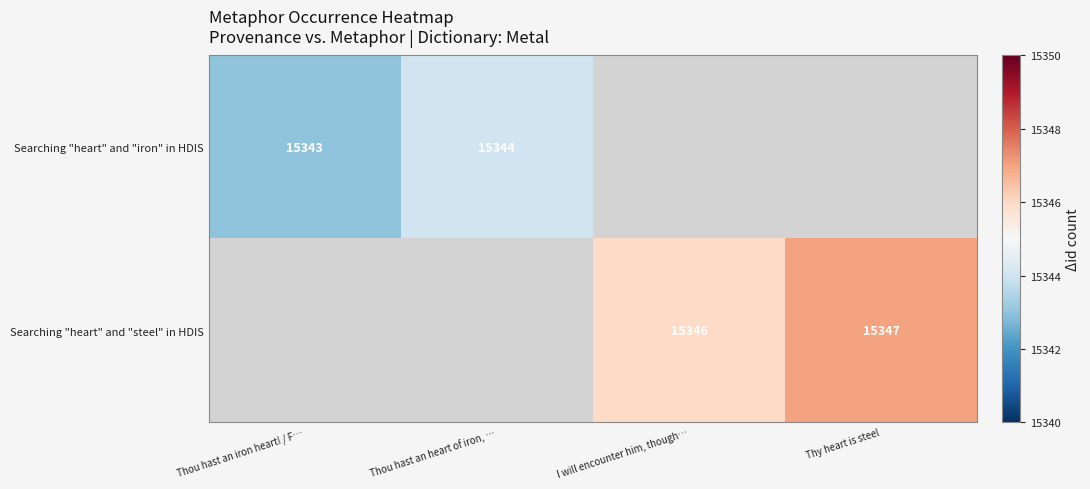

The value of Searching "heart" and "iron" in HDIS at Thou hast an iron heart! / F… is 8945. True or false?

False